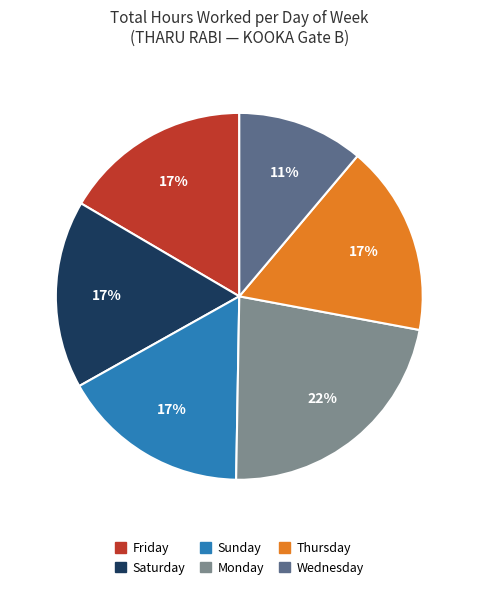

To the nearest percent, what is the difference between the largest and smallest slice percentages?

11%